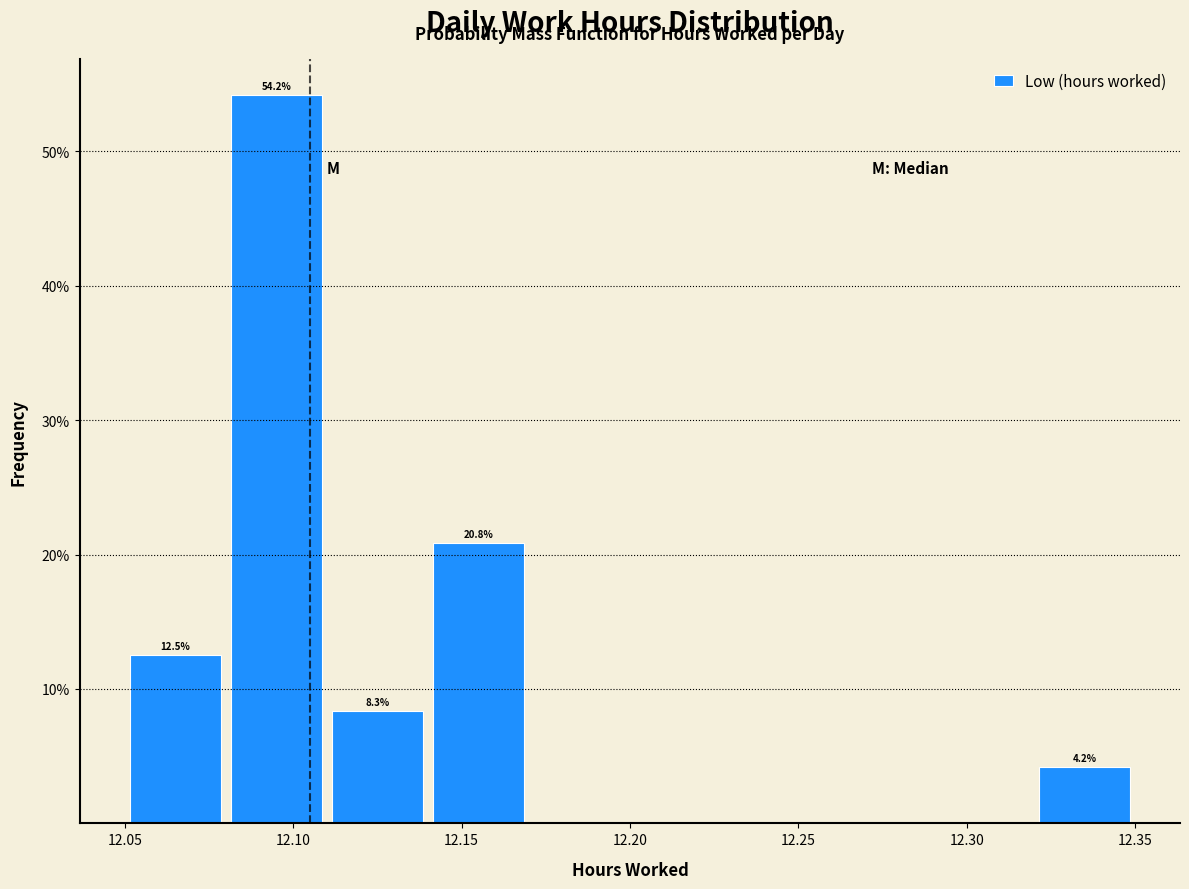

Over which range of the x-axis is the bar tallest?

12.08 to 12.11